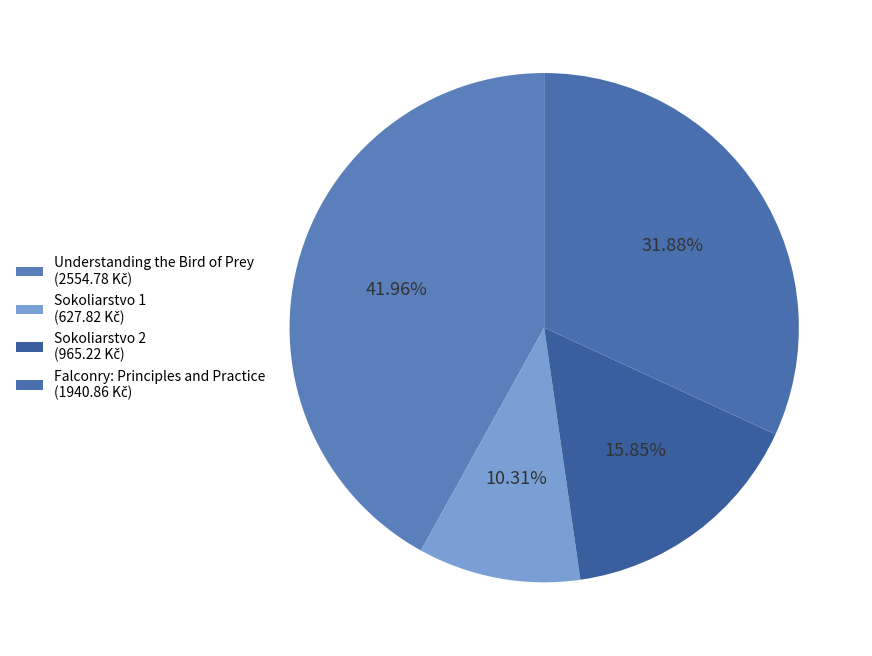

Is there any slice that represents more than half of the pie?

No